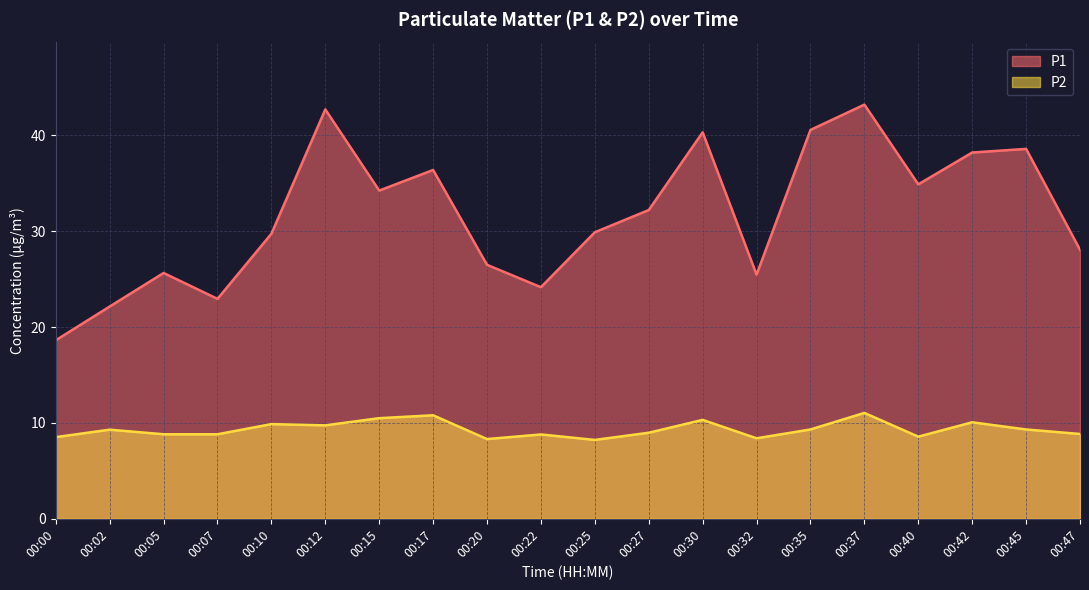

True or false: P2 has a value of 18.6 at 00:15.

False